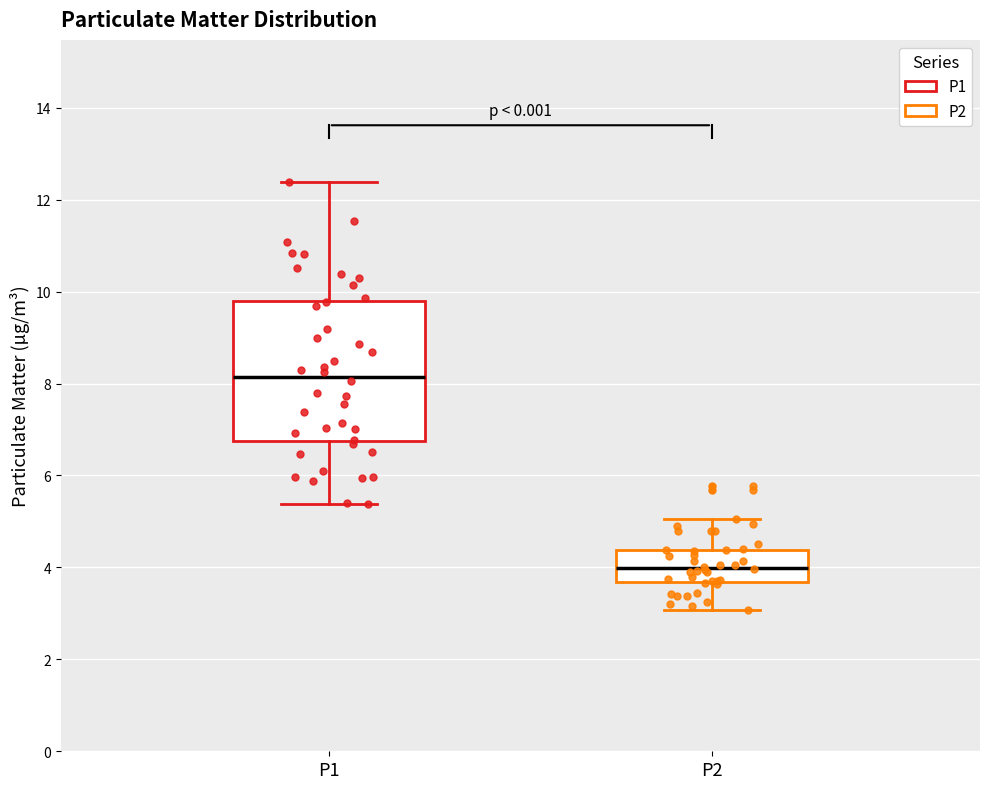

Where does the lower whisker of the box for P2 end on the y-axis? The values are not printed on the chart, so give them approximately, as read against the axis.

3.0